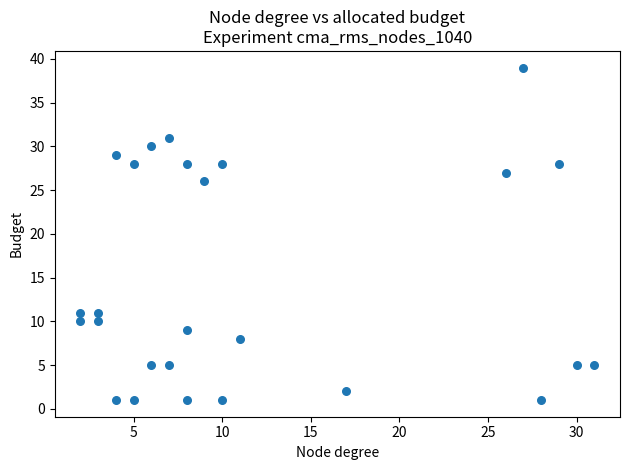

What Y value in the scatter plot is closest to 20?

26